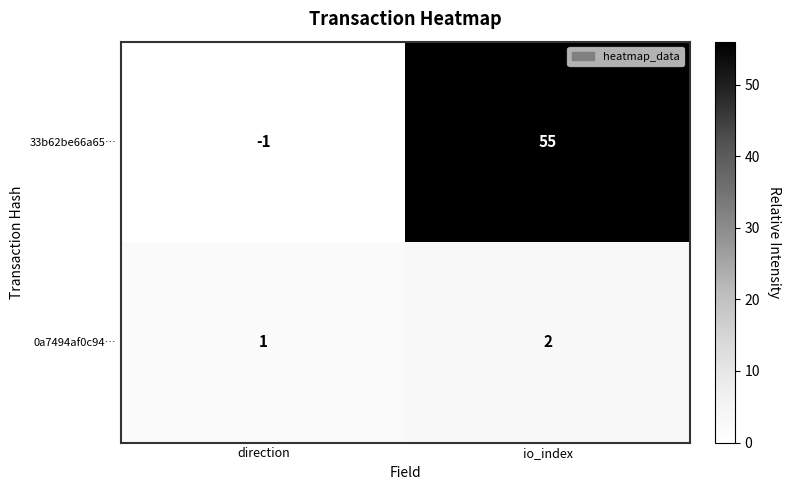

What is the sum of the 33b62be66a65… values at io_index and direction?

54